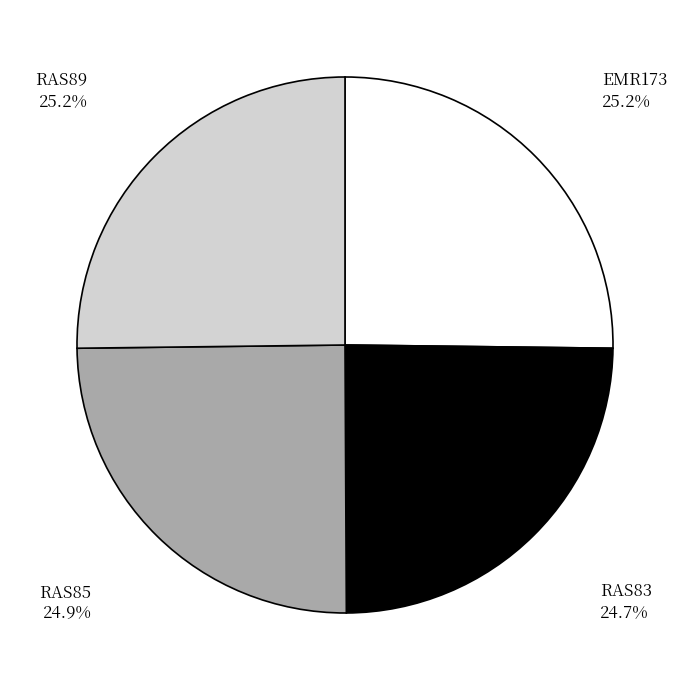

Is RAS89 the majority of the pie?

No